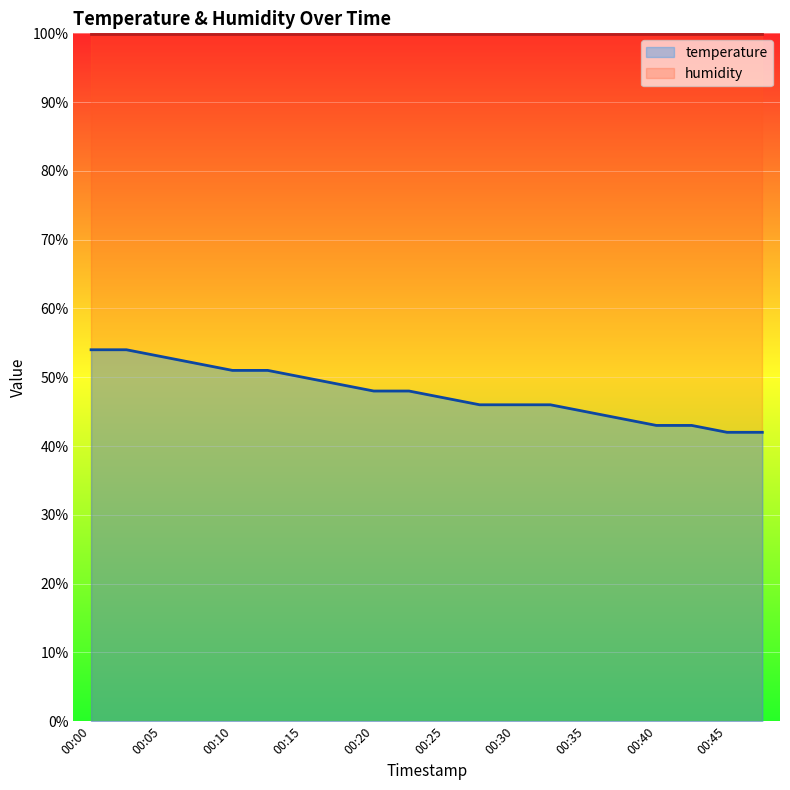

Rank the categories by value from lowest to highest.

00:45, 00:47, 00:40, 00:42, 00:37, 00:35, 00:27, 00:30, 00:32, 00:25, 00:20, 00:22, 00:17, 00:15, 00:10, 00:12, 00:07, 00:05, 00:00, 00:02